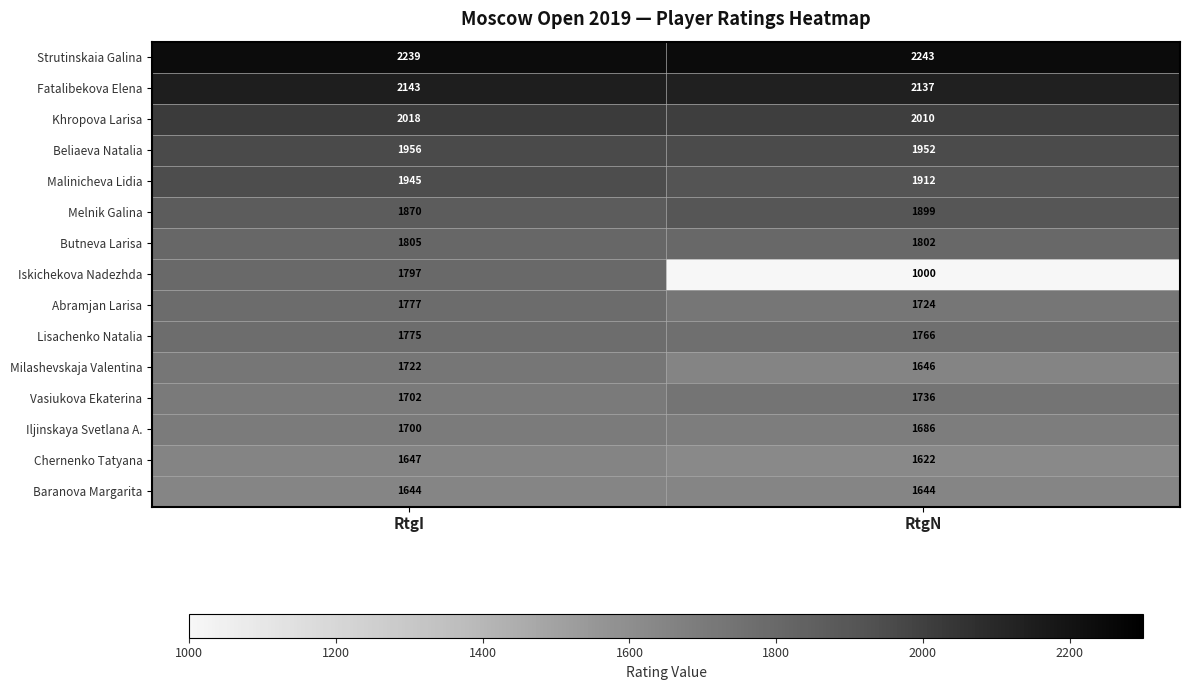

Read the Butneva Larisa value at RtgI.

1805